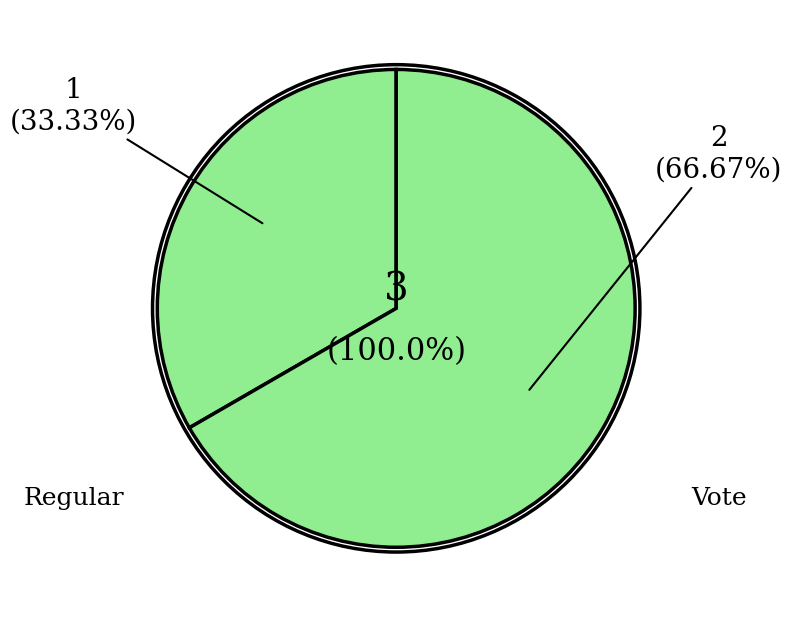

What percentage is the Regular slice, to the nearest percent?

33%